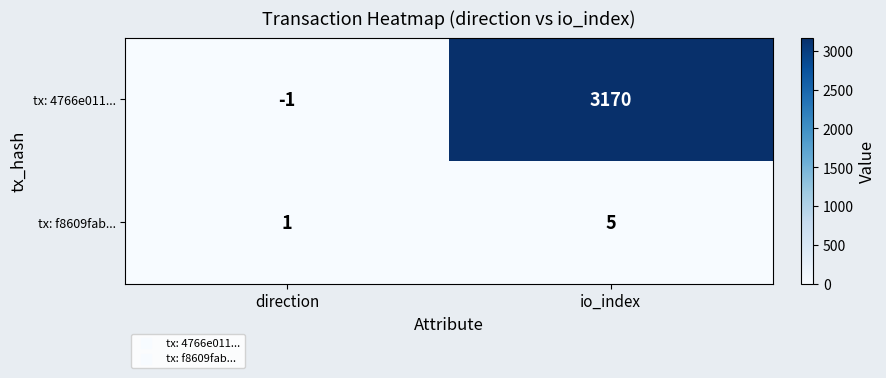

Reading left to right, list all the values displayed in this chart.

tx: 4766e011...: direction=-1	io_index=3170
tx: f8609fab...: direction=1	io_index=5